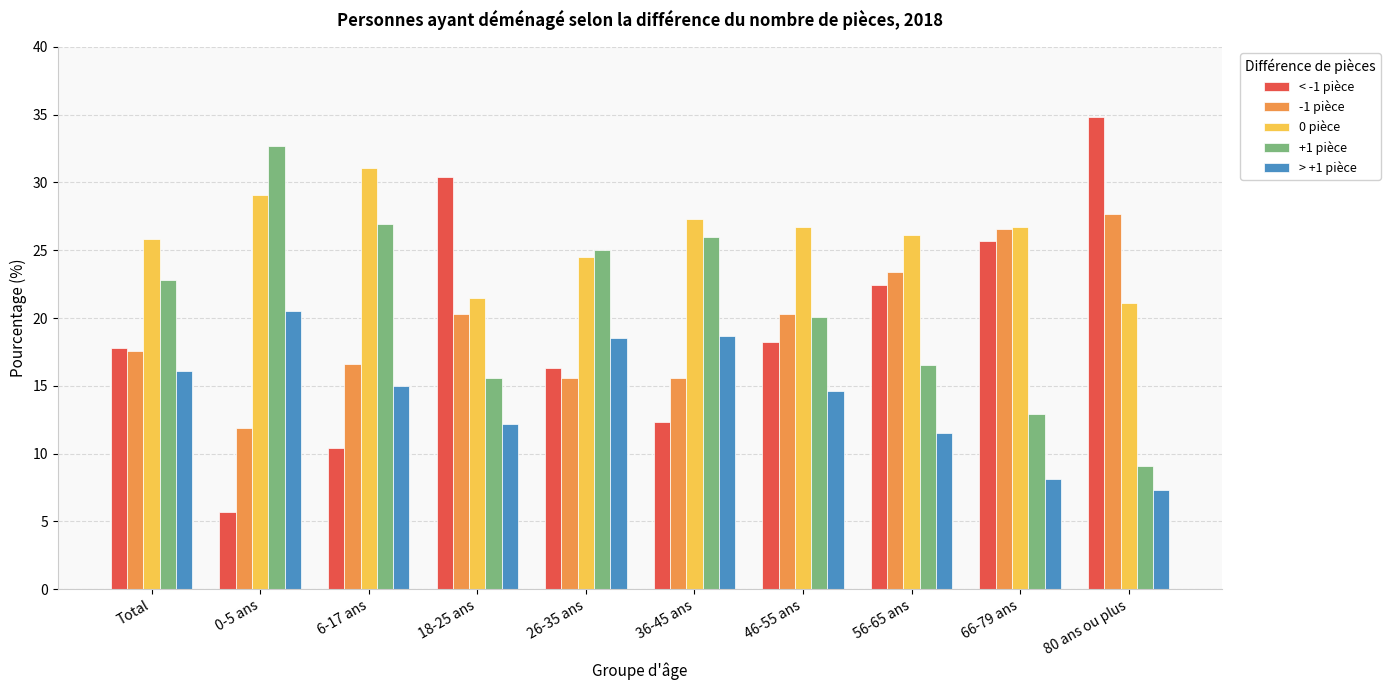

Reading right to left, what are all the values shown in this chart?

< -1 pièce: 34.8	25.7	22.4	18.2	12.3	16.3	30.4	10.4	5.7	17.8
-1 pièce: 27.7	26.6	23.4	20.3	15.6	15.6	20.3	16.6	11.9	17.6
0 pièce: 21.1	26.7	26.1	26.7	27.3	24.5	21.5	31.1	29.1	25.8
+1 pièce: 9.1	12.9	16.5	20.1	26.0	25.0	15.6	26.9	32.7	22.8
> +1 pièce: 7.3	8.1	11.5	14.6	18.7	18.5	12.2	15.0	20.5	16.1